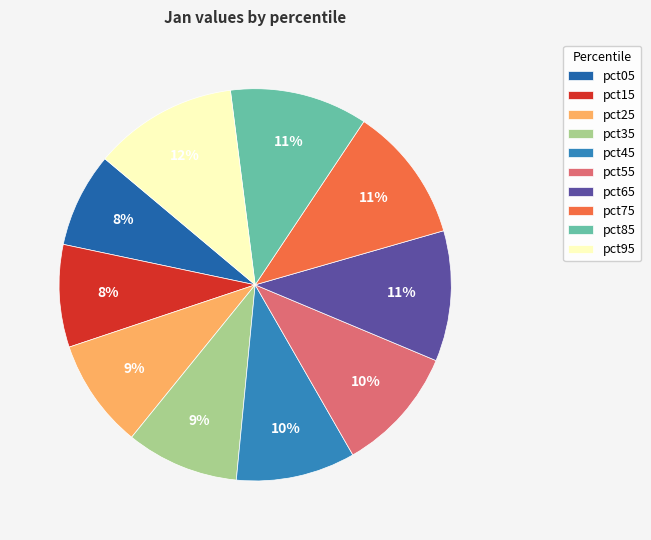

True or false: pct45 accounts for 4% of the total.

False